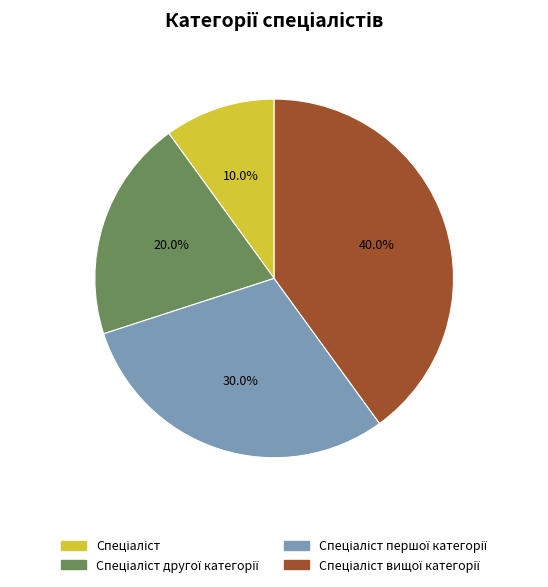

How many segments does this pie chart have?

4